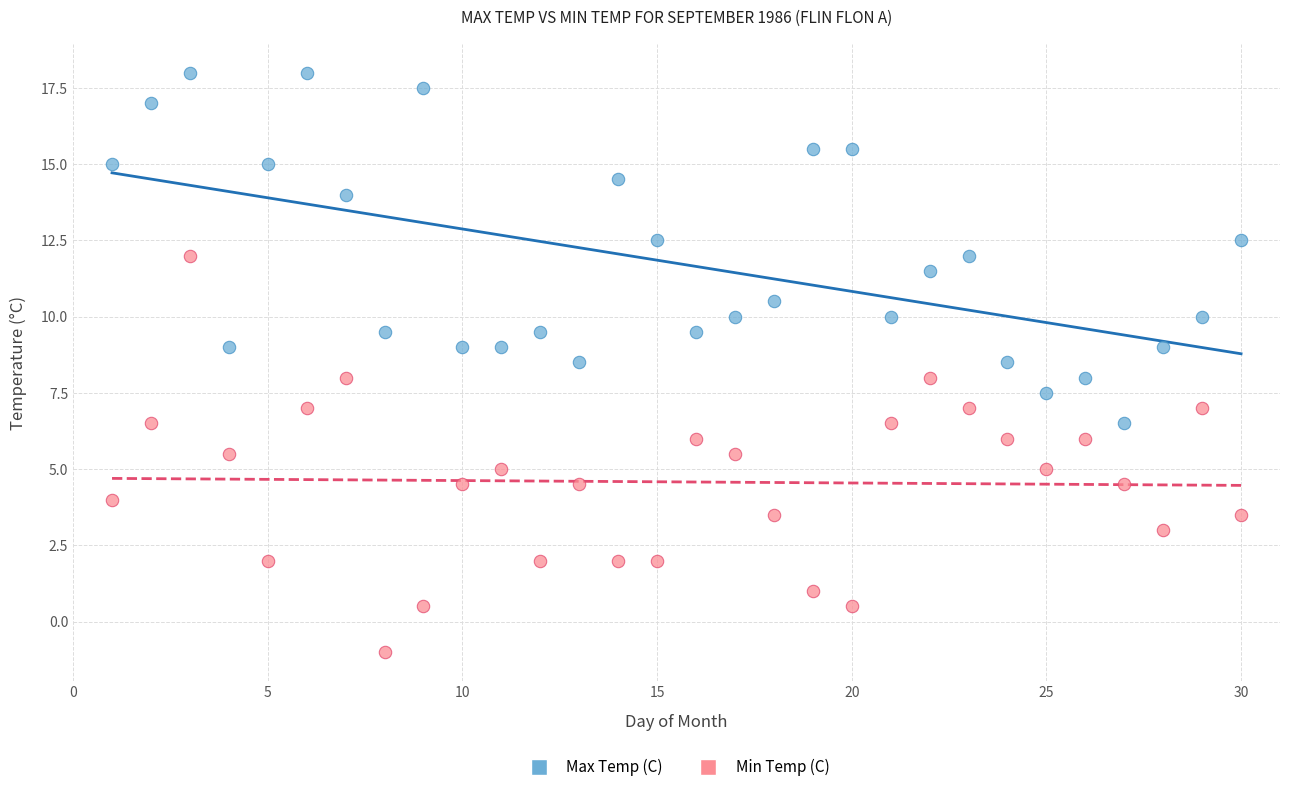

Across all data points, what is the range of Y values (max minus min)?

19.0